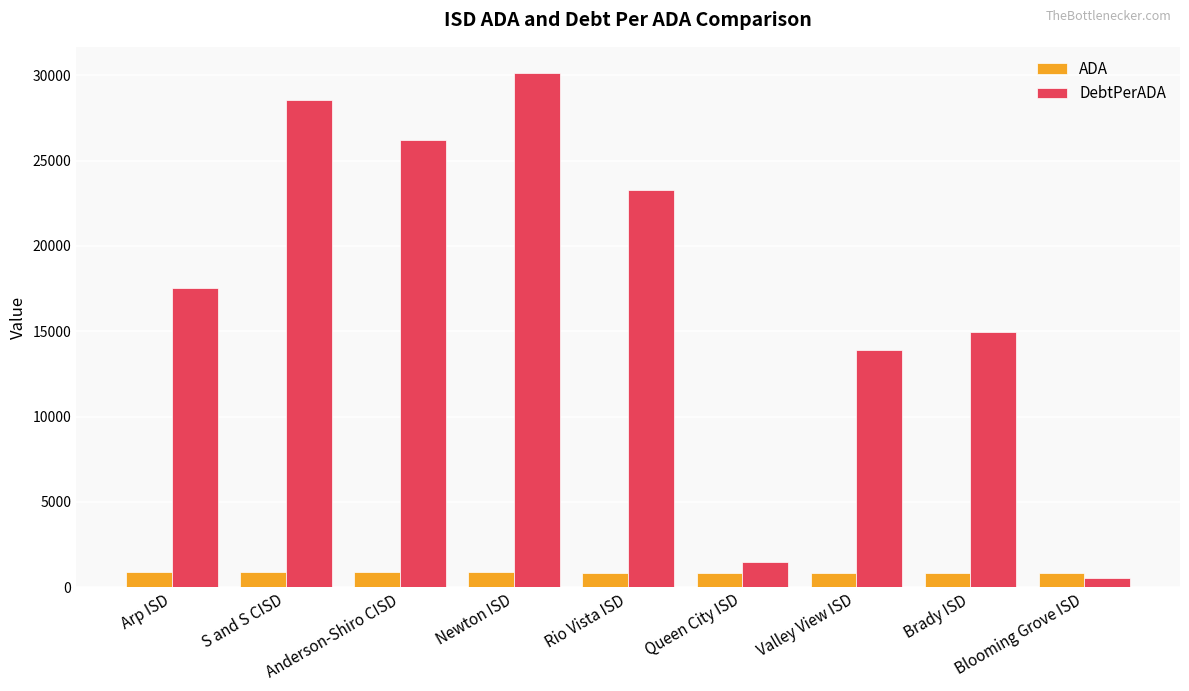

List the series in order of their peak value, highest first.

DebtPerADA, ADA